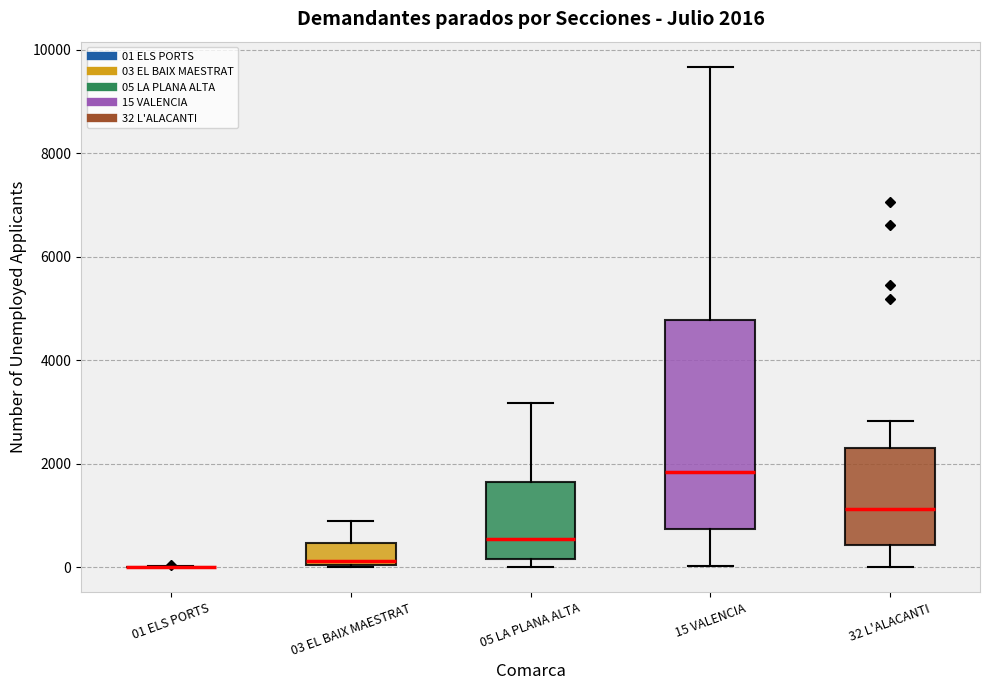

Which box is the tallest, from its lower edge to its upper edge?

15 VALENCIA